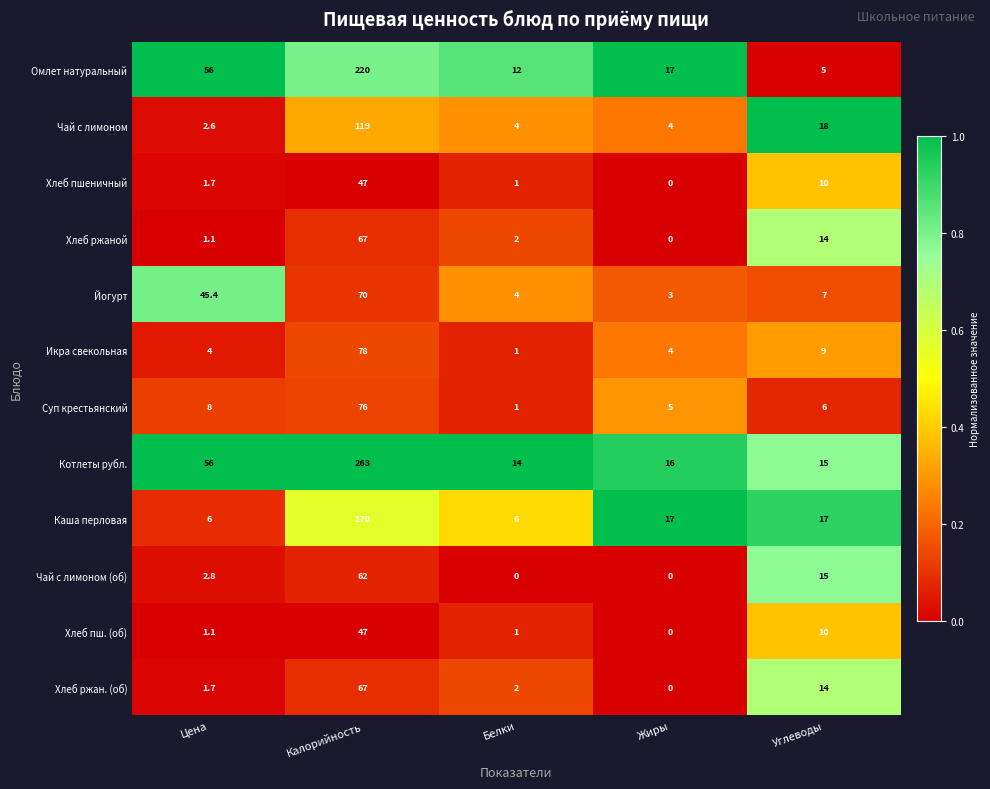

The value of Хлеб ржан. (об) at Калорийность is 27.0. True or false?

False